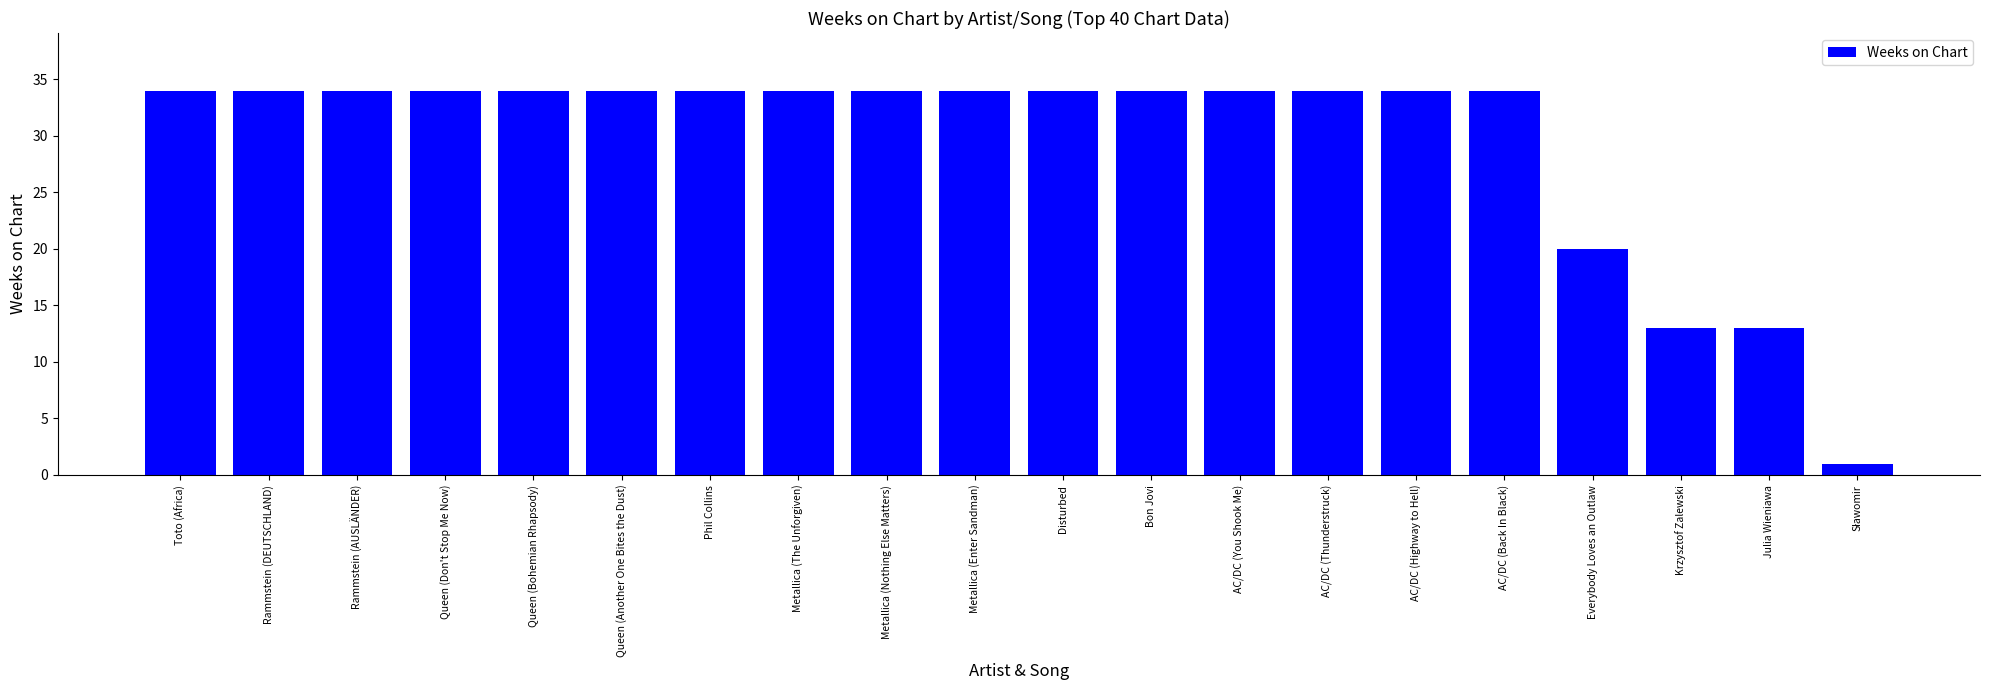

Reading left to right, extract all data points from this chart.

34	34	34	34	34	34	34	34	34	34	34	34	34	34	34	34	20	13	13	1